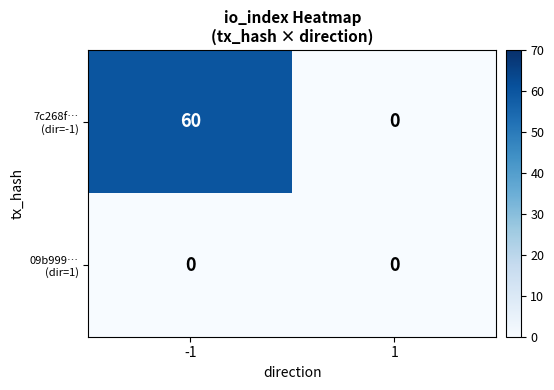

What is the total value across all series at -1?

60